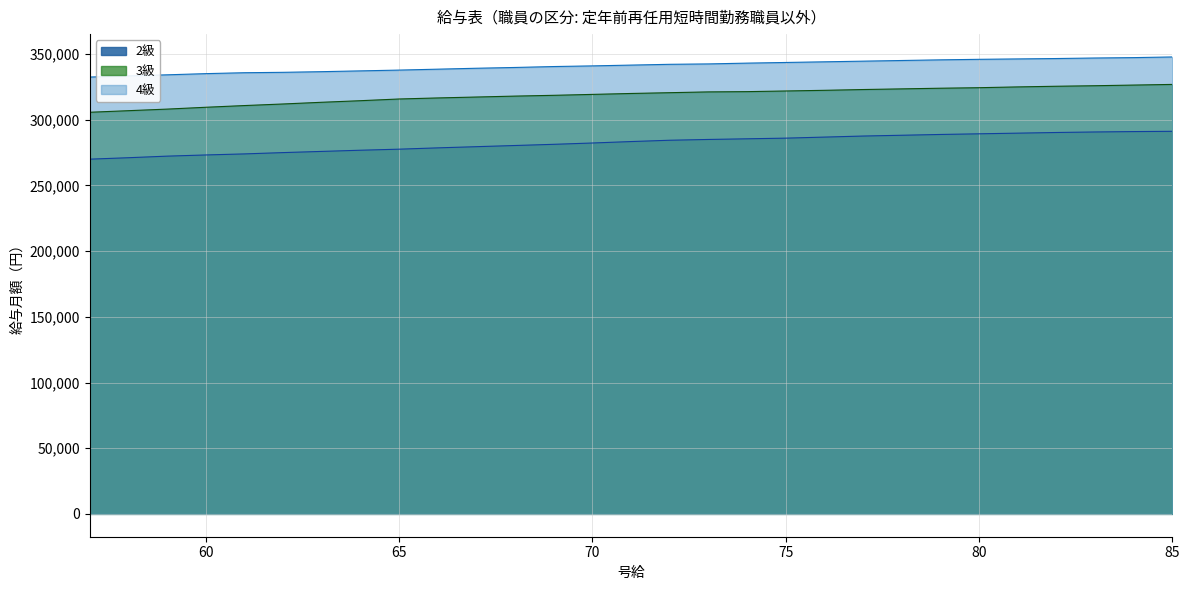

List the labels in order of 4級 value, smallest first.

57, 58, 59, 60, 61, 62, 63, 64, 65, 66, 67, 68, 69, 70, 71, 72, 73, 74, 75, 76, 77, 78, 79, 80, 81, 82, 83, 84, 85